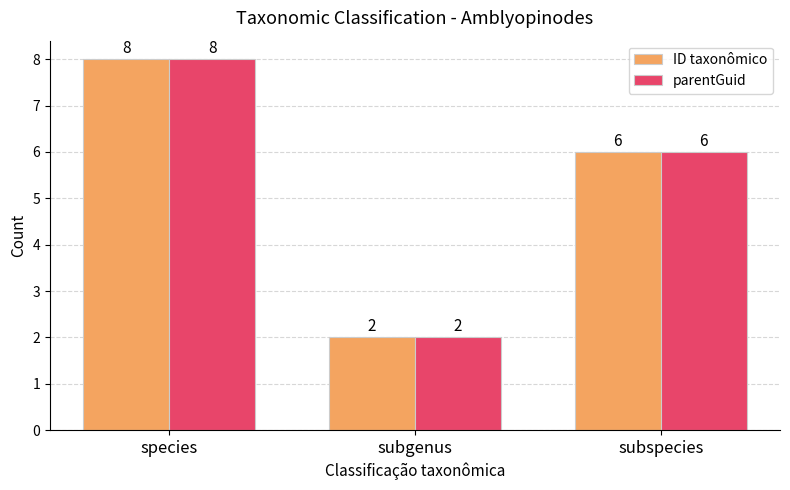

What is the sum of all parentGuid values?

16